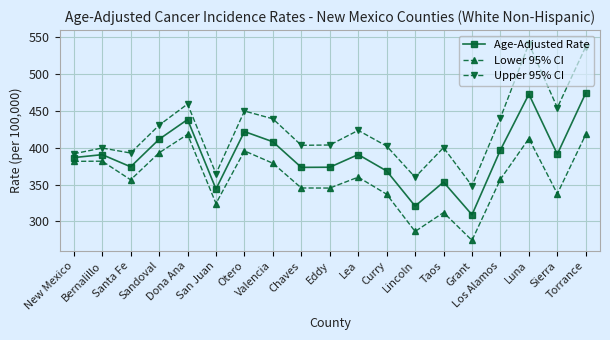

What are all the series names shown in the legend?

Age-Adjusted Rate, Lower 95% CI, Upper 95% CI